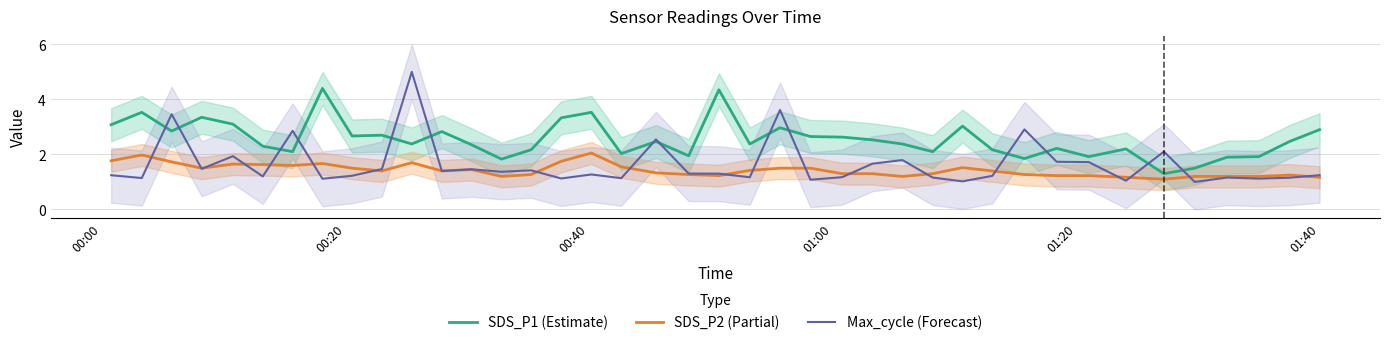

True or false: Max_cycle (Forecast) and SDS_P1 (Estimate) intersect in this chart.

True